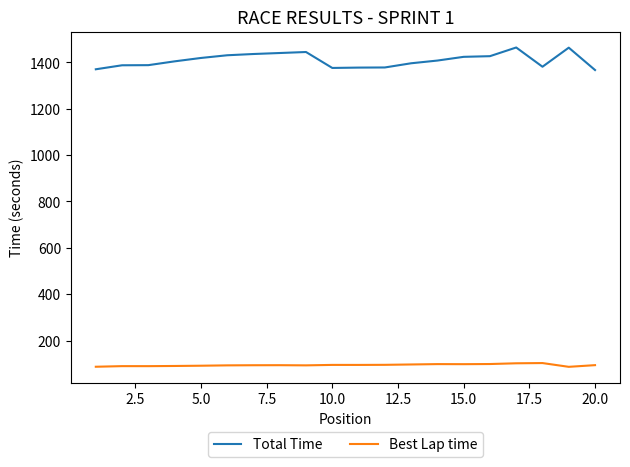

Rank the series by their average value, from lowest to highest.

Best Lap time, Total Time